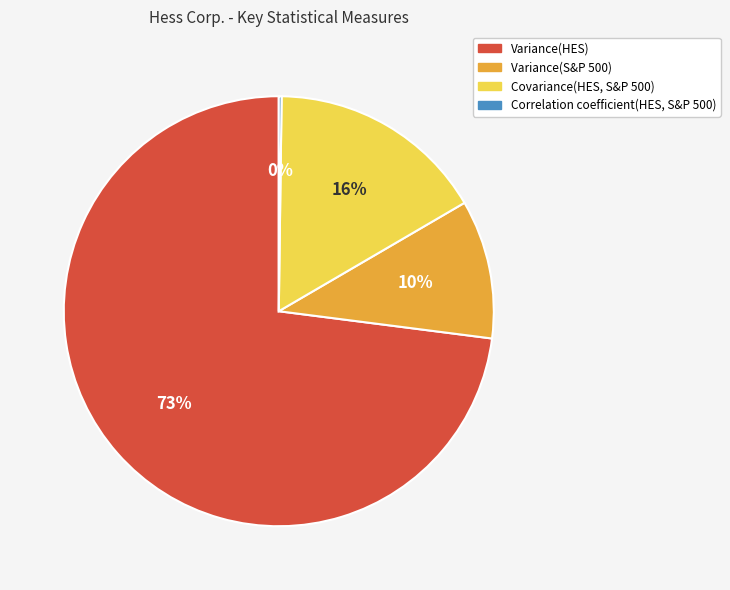

What is the largest slice in the pie chart?

Variance(HES)